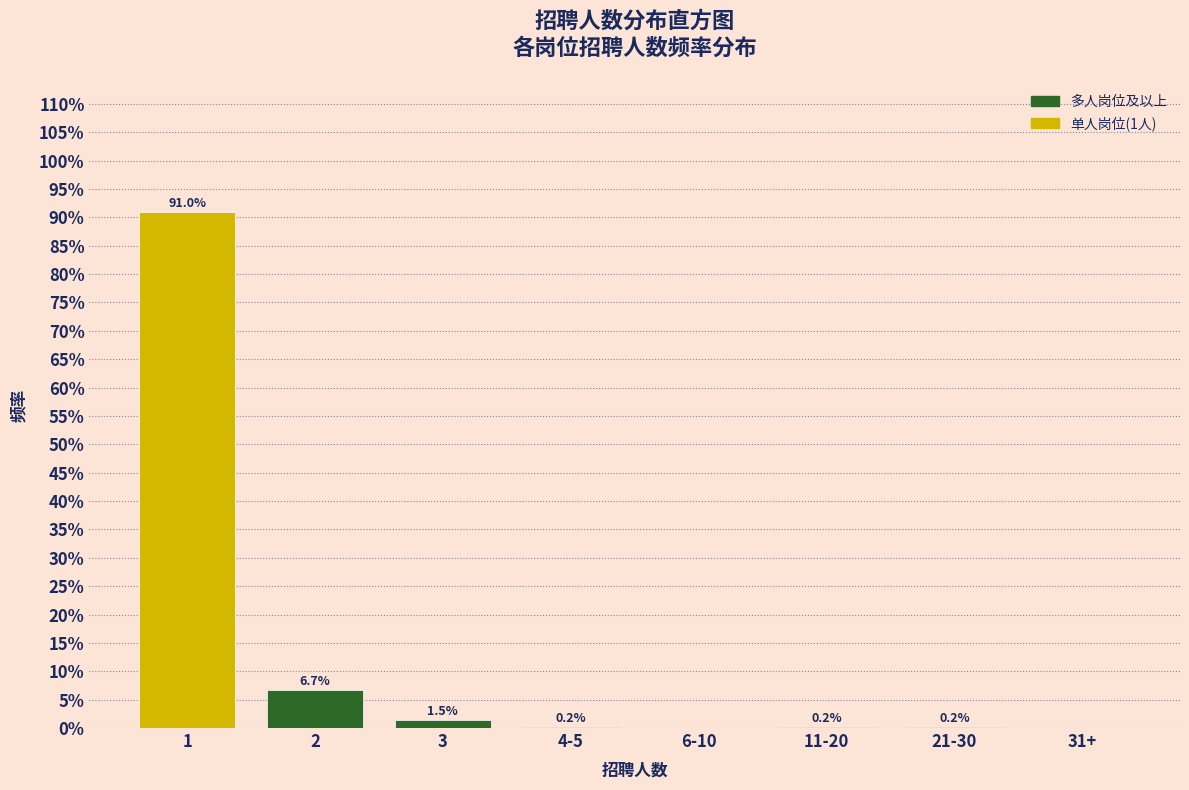

Reading left to right, extract all data points from this chart.

1=91.0	2=6.7	3=1.5	4-5=0.2	6-10=0.0	11-20=0.2	21-30=0.2	31+=0.0